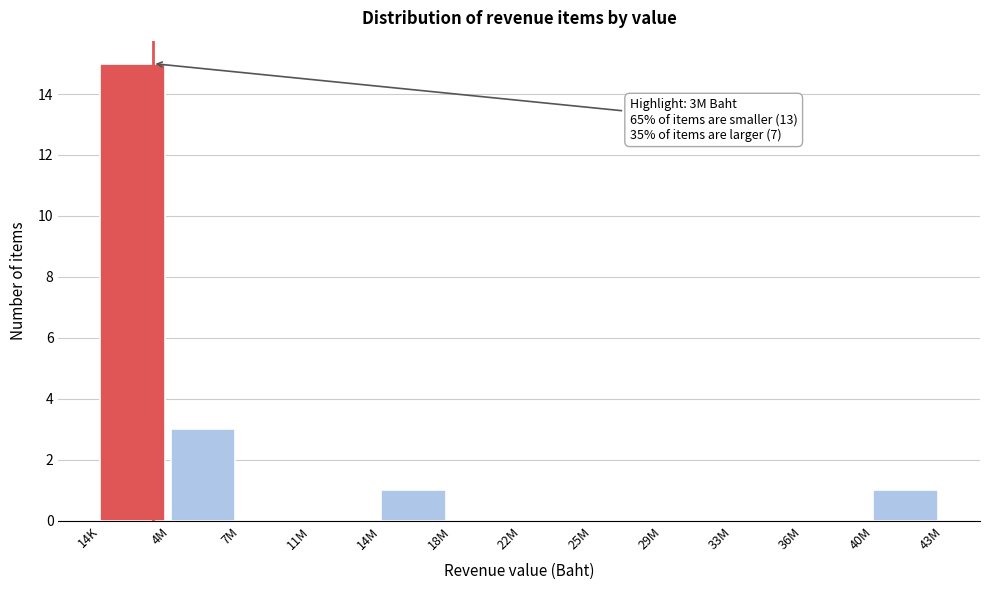

Reading left to right, list all the values displayed in this chart.

14K=15	4M=3	7M=0	11M=0	14M=1	18M=0	22M=0	25M=0	29M=0	33M=0	36M=0	40M=1